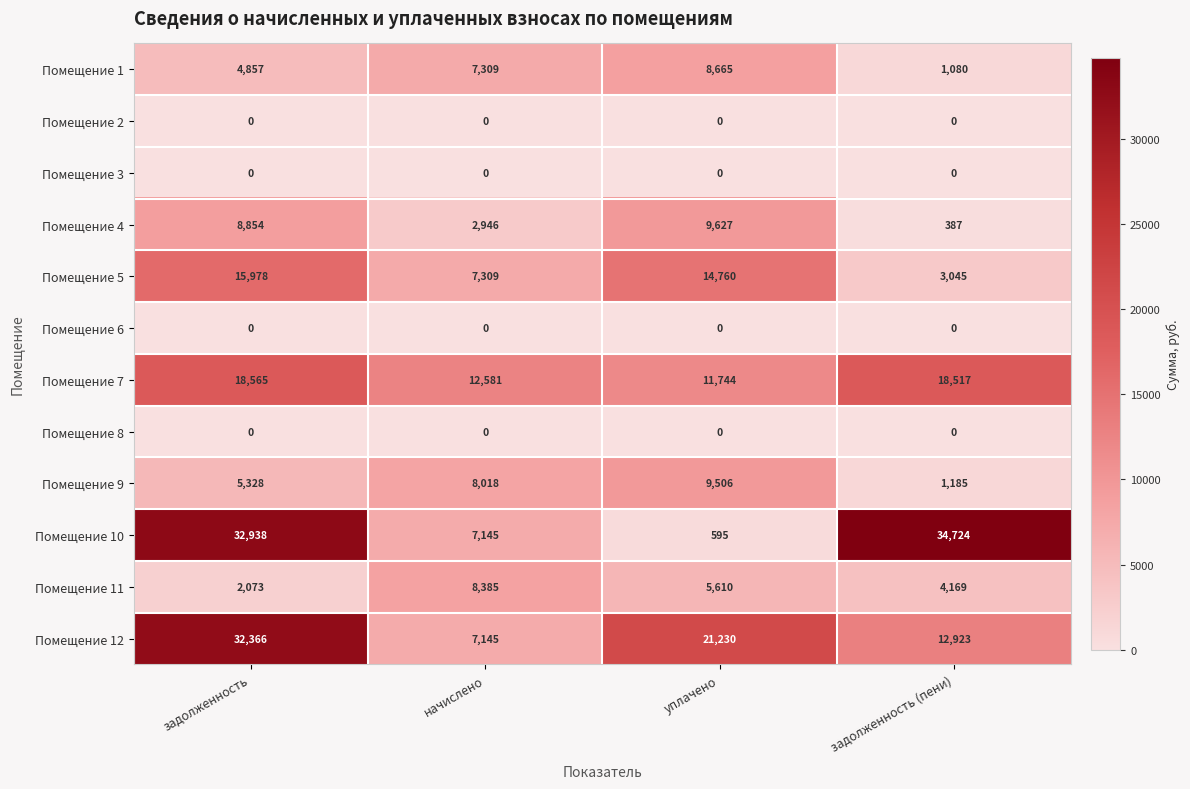

List the labels in order of Помещение 5 value, largest first.

задолженность, уплачено, начислено, задолженность (пени)